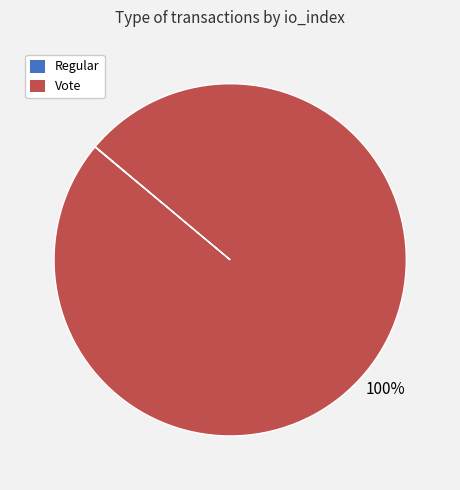

Which category has the biggest portion of the pie?

Vote